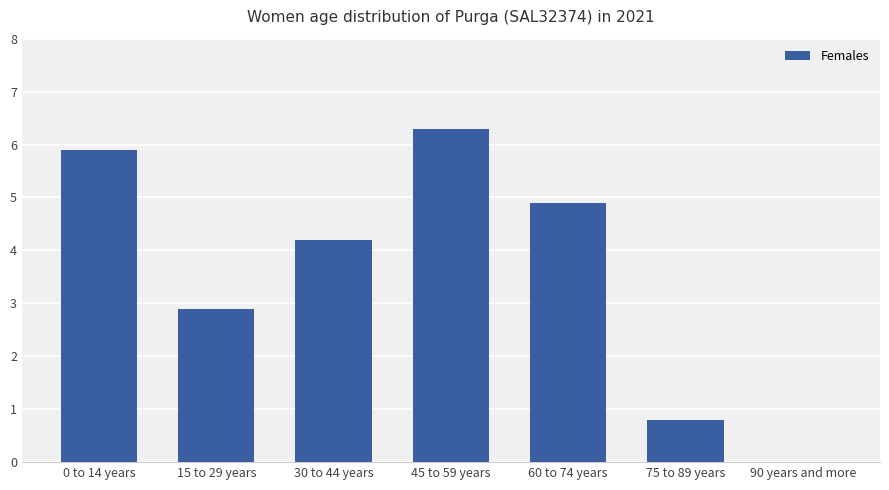

What is the sum of the values at 75 to 89 years and 60 to 74 years?

5.7